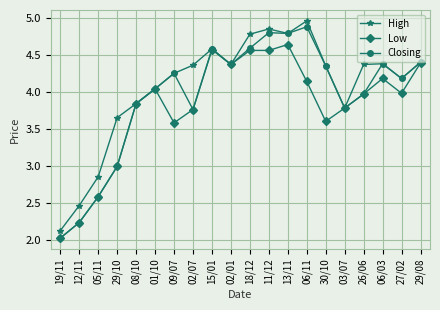

What is the sum of the Closing values at 02/07 and 26/06?

7.7